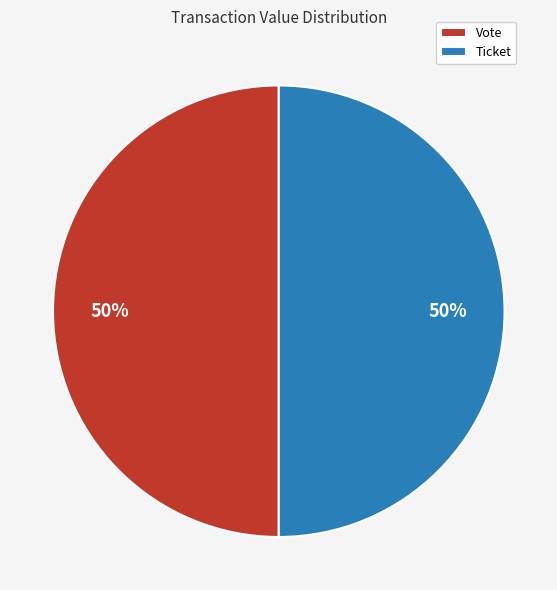

To the nearest percent, what is the combined percentage of Vote and Ticket?

100%